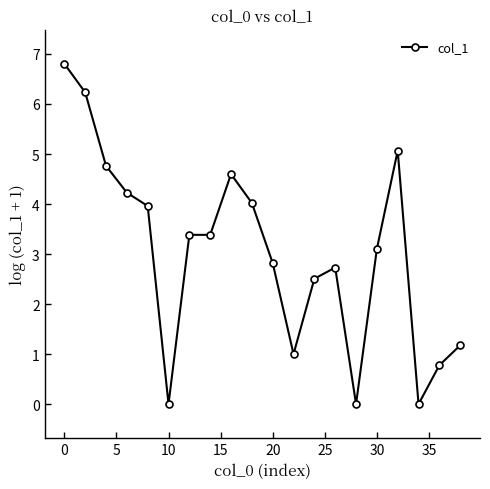

True or false: the data has more than 2 interior local peaks.

True